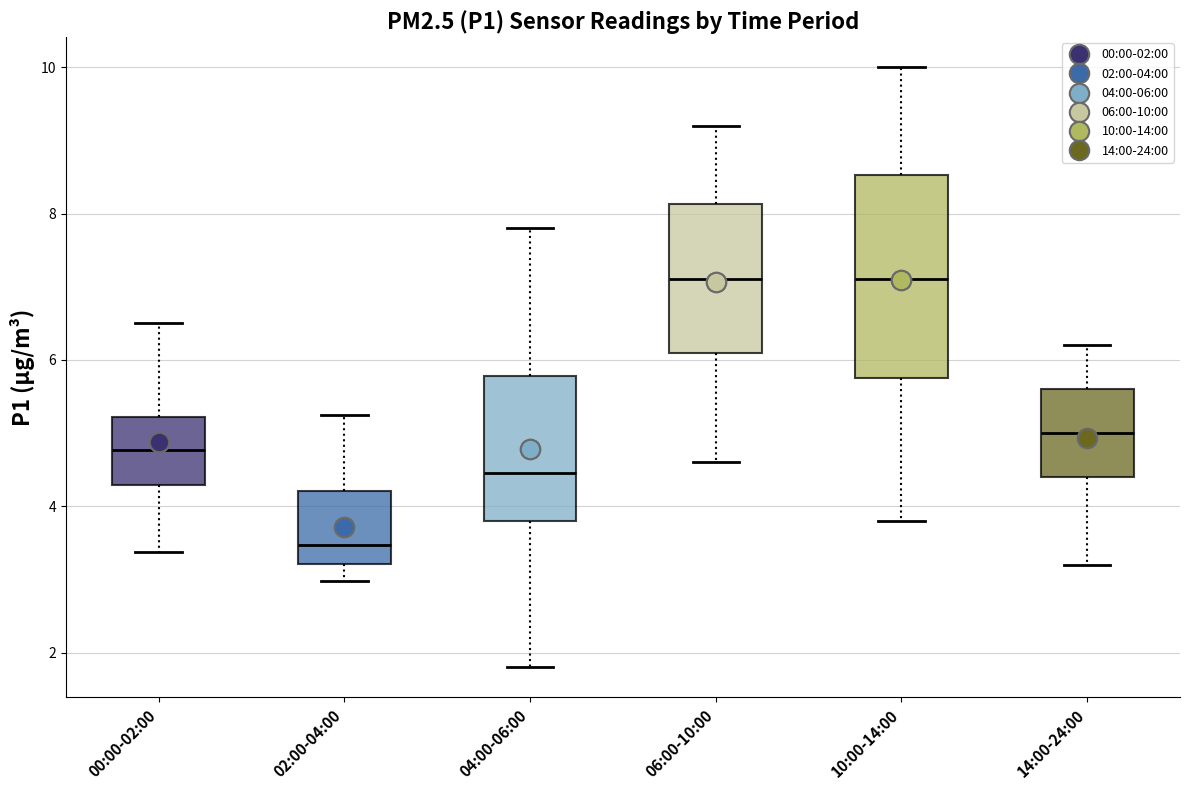

Where does the upper whisker of the box for 06:00-10:00 end on the y-axis? The values are not printed on the chart, so give them approximately, as read against the axis.

9.2